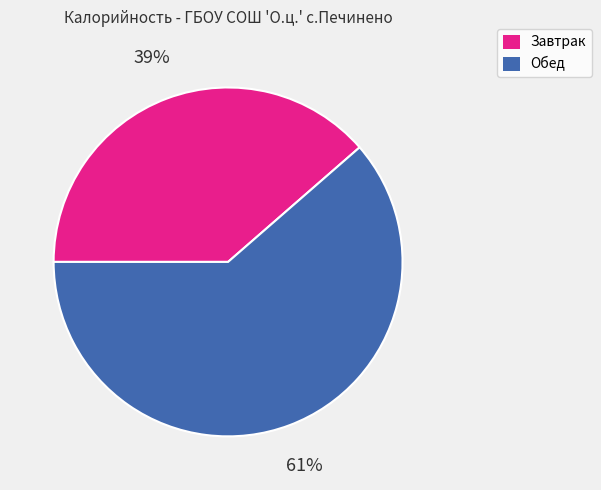

To the nearest percent, what percentage of the pie is Обед?

61%